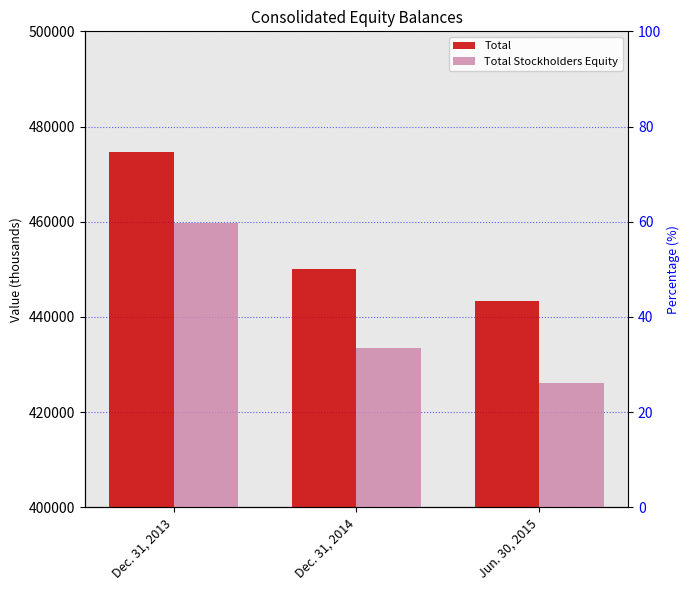

Rank the series by their maximum value, from highest to lowest.

Total, Total Stockholders Equity